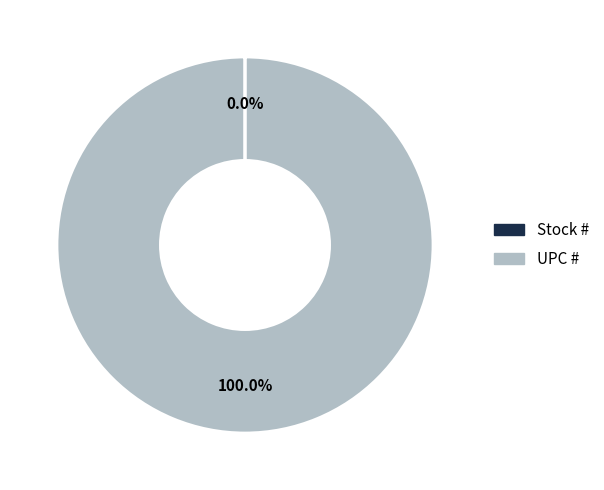

What percentage is the UPC # slice, to the nearest percent?

100%